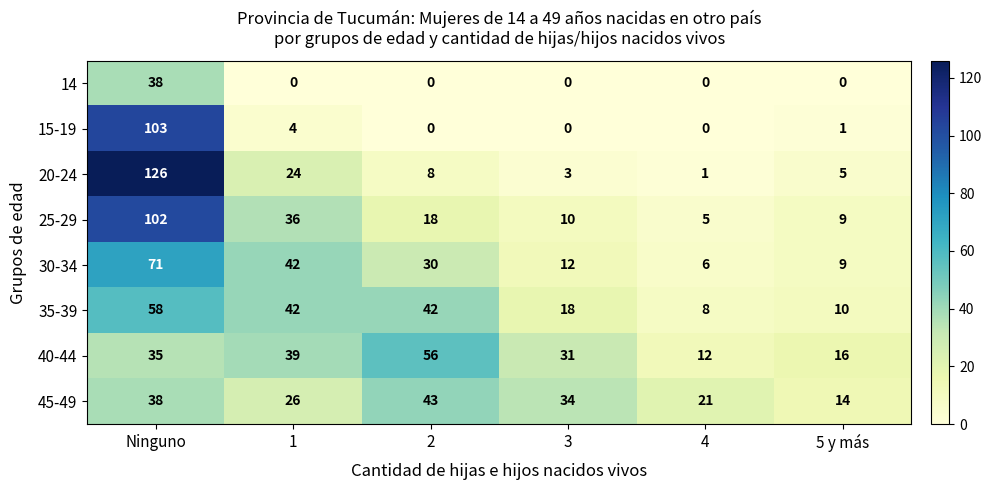

What is the difference between the second highest and second lowest values in the 15-19 series?

4